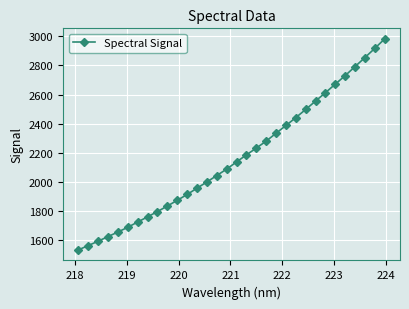

What is the difference between the second highest and second lowest values?

1355.5